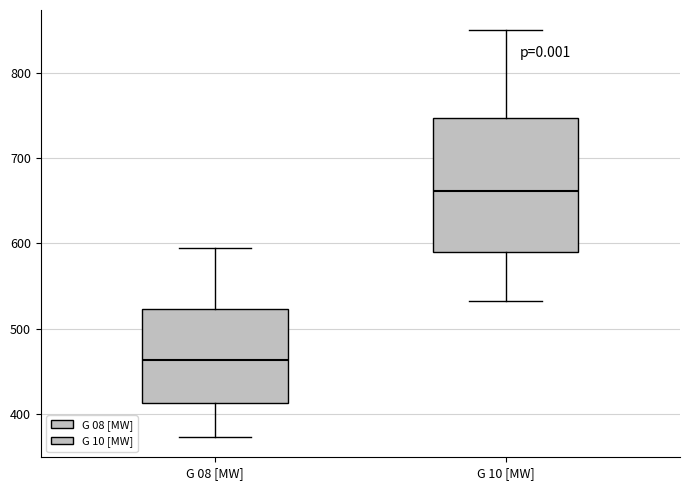

Where does the upper whisker of the box for G 10 [MW] end on the y-axis? The values are not printed on the chart, so give them approximately, as read against the axis.

850